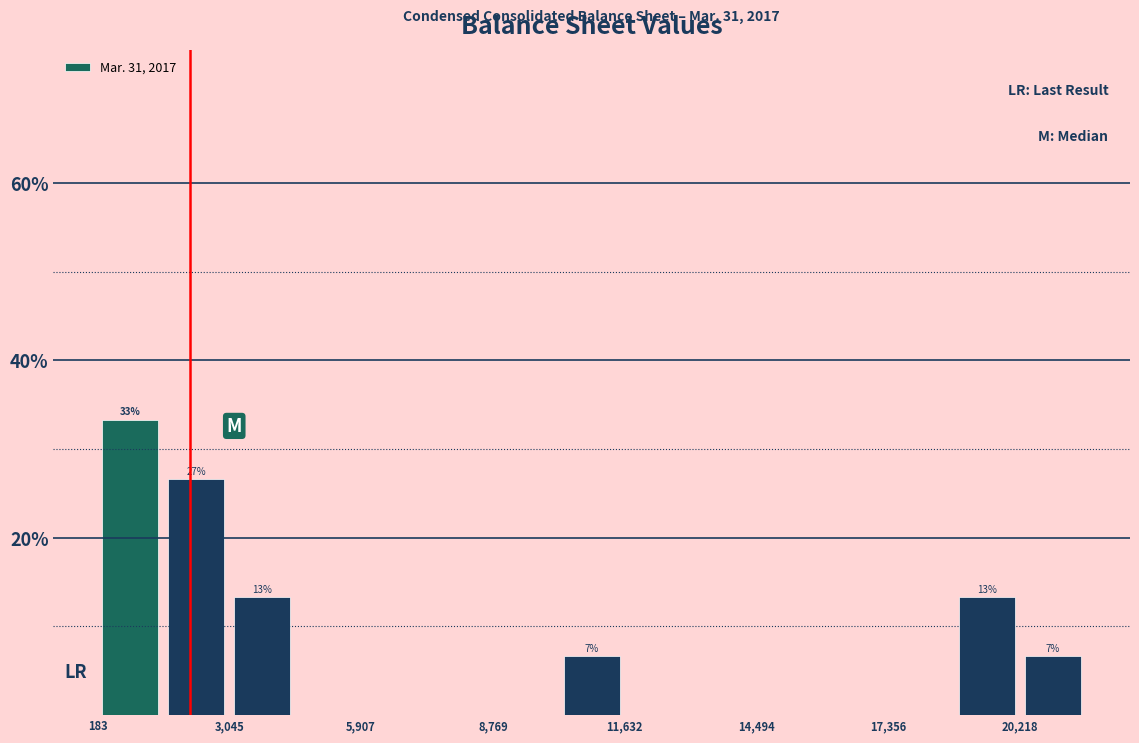

Around what value on the x-axis is the tallest bar? Give the approximate position of its centre, as read against the axis.

1000